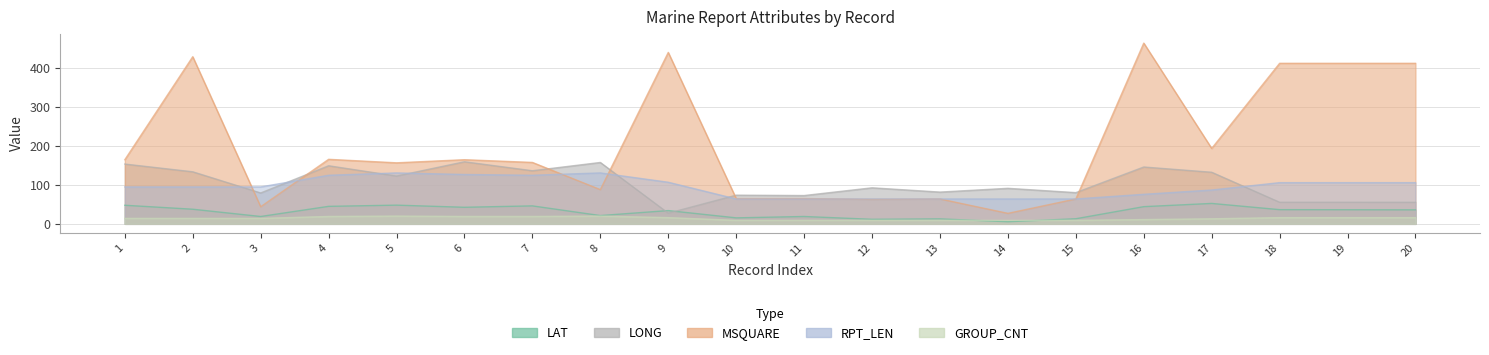

How many data points in RPT_LEN are less than 95?

8